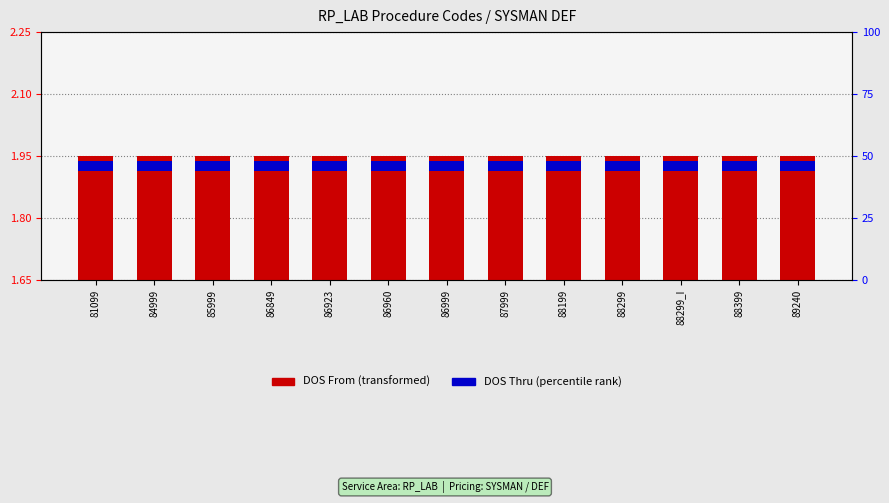

At which category does the chart reach its minimum across all series?

81099